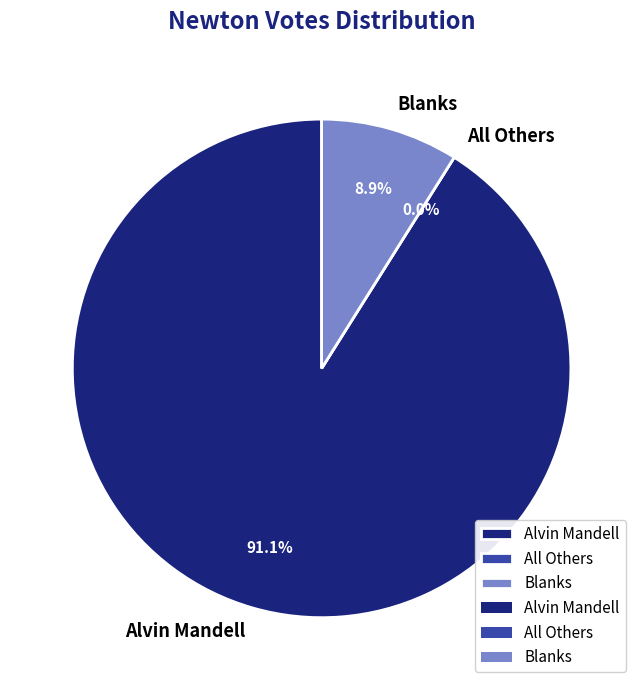

Does any single category account for the majority?

Yes